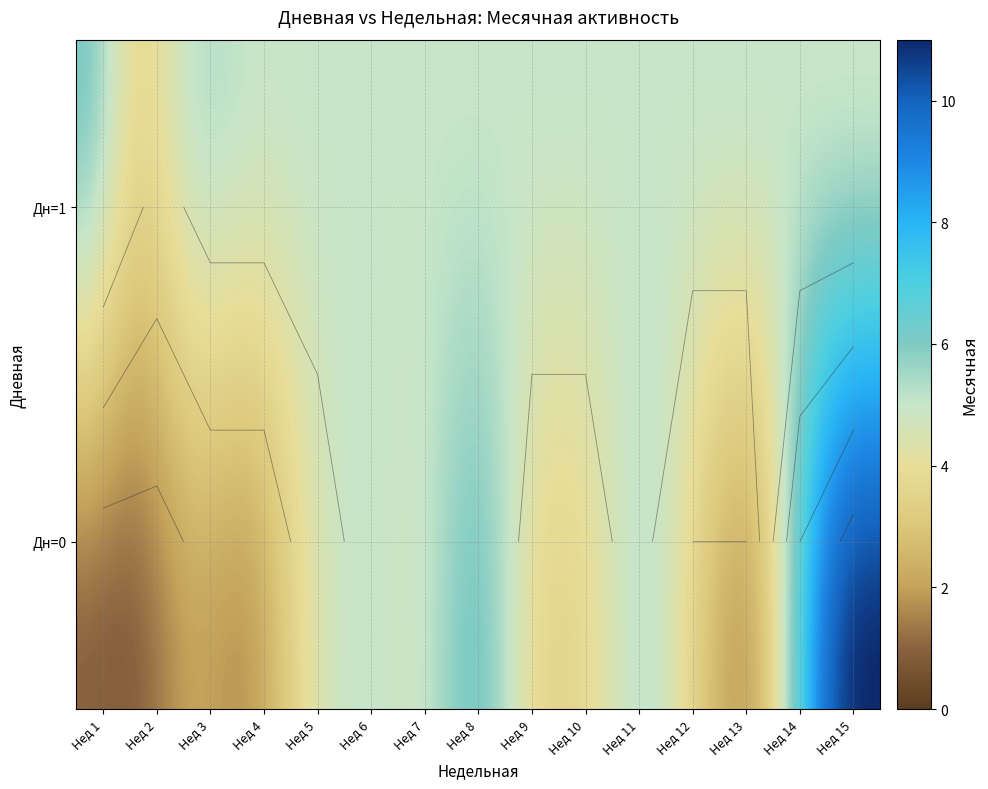

How many categories are shown in the chart?

15